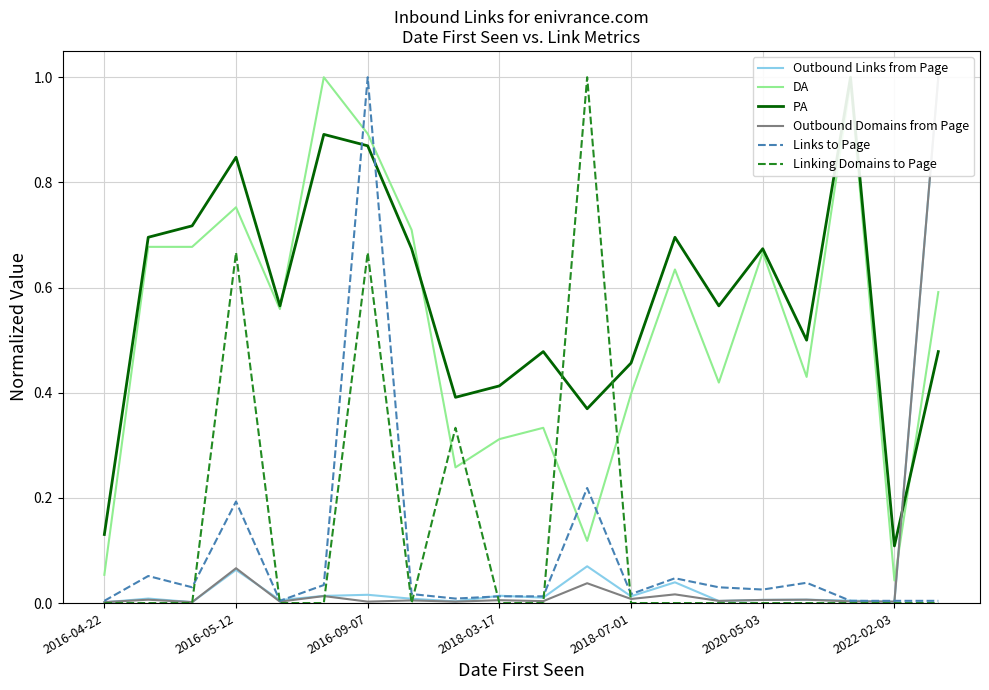

In Links to Page, how many points are higher than both neighbors (excluding endpoints)?

6